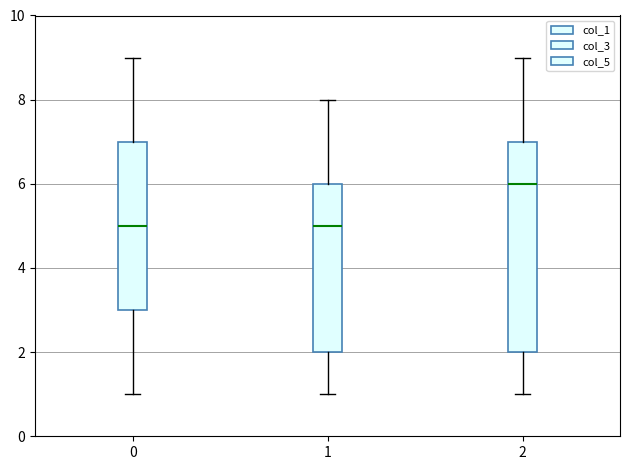

Which box is the tallest, from its lower edge to its upper edge?

2